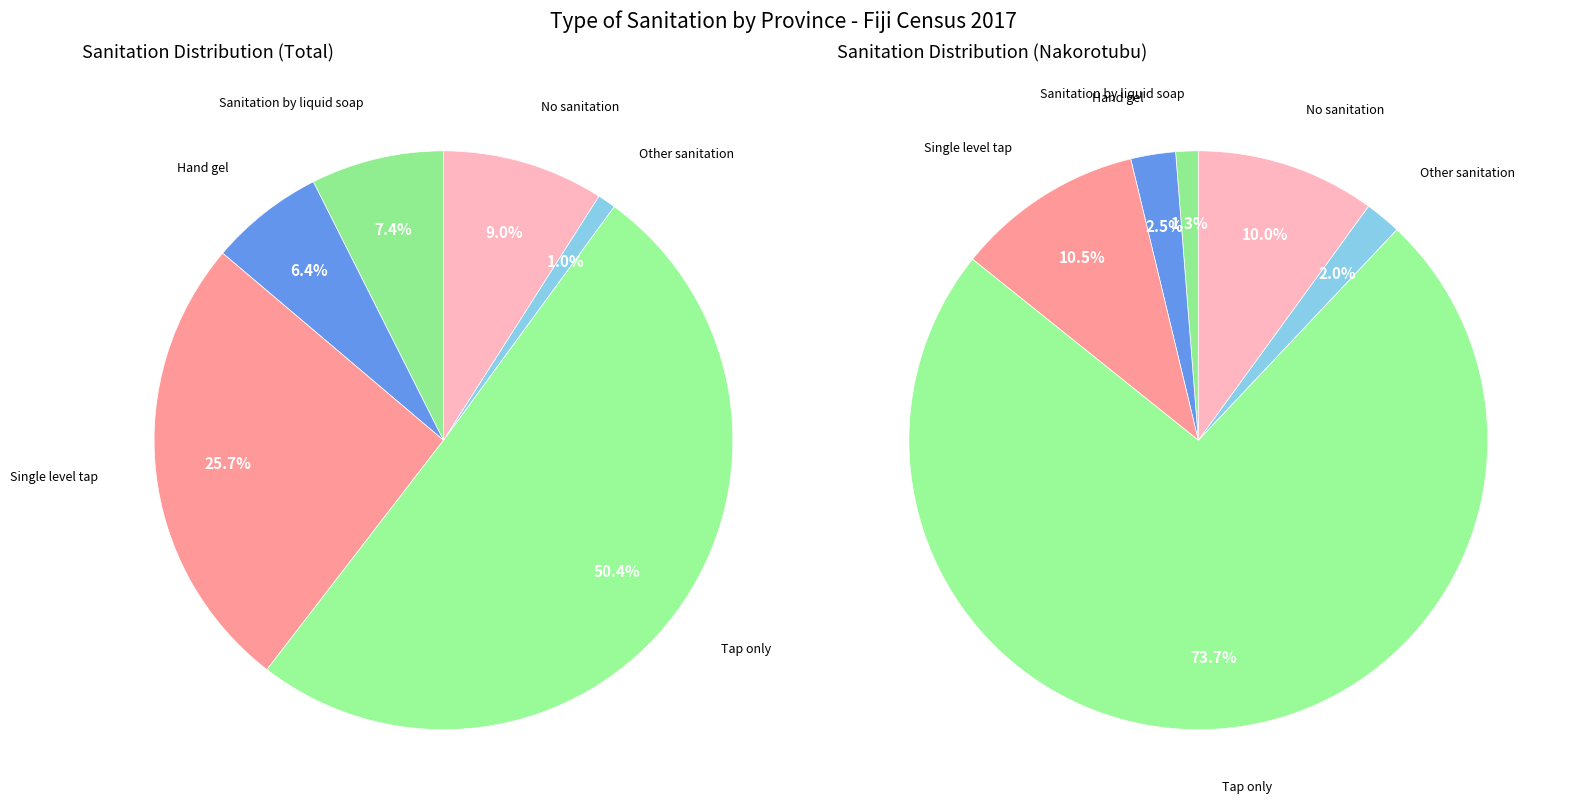

What is the smallest slice in the pie chart?

Other sanitation